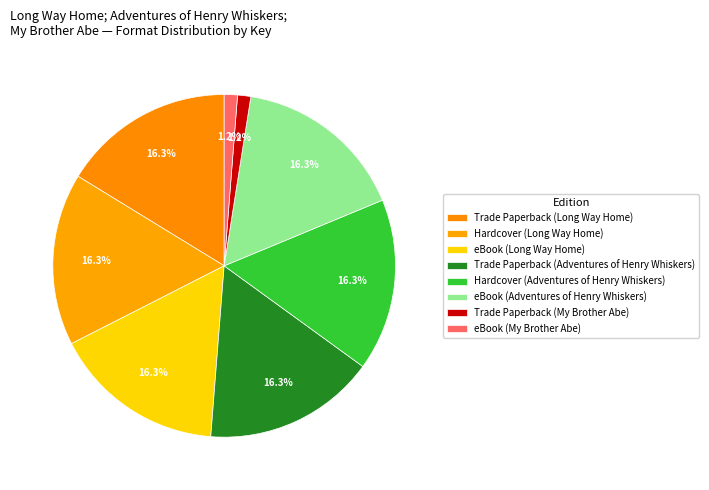

Is it true that Trade Paperback (Long Way Home) is 27% of the pie?

False